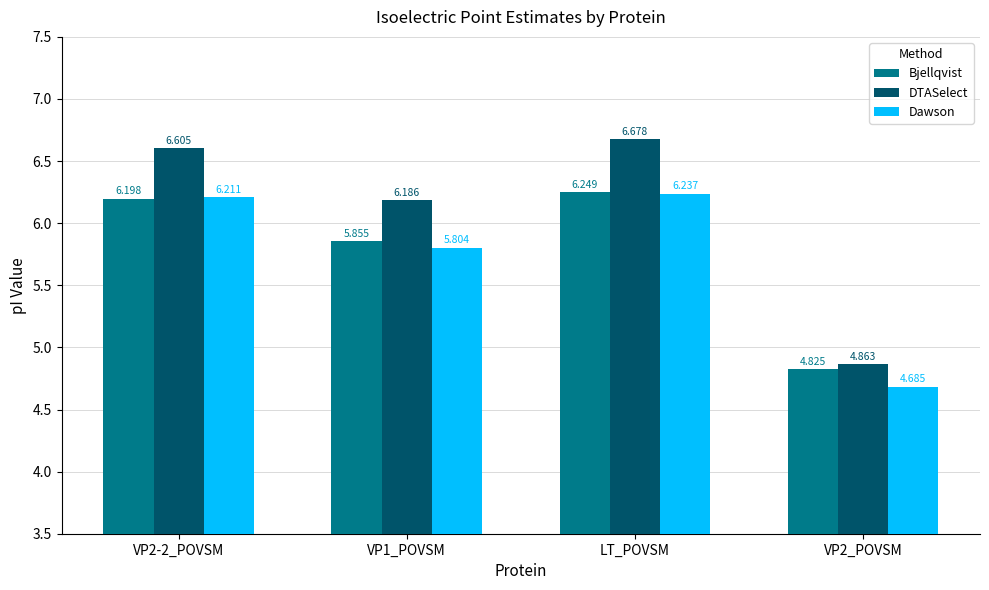

Where does the Dawson series first go above 6?

VP2-2_POVSM